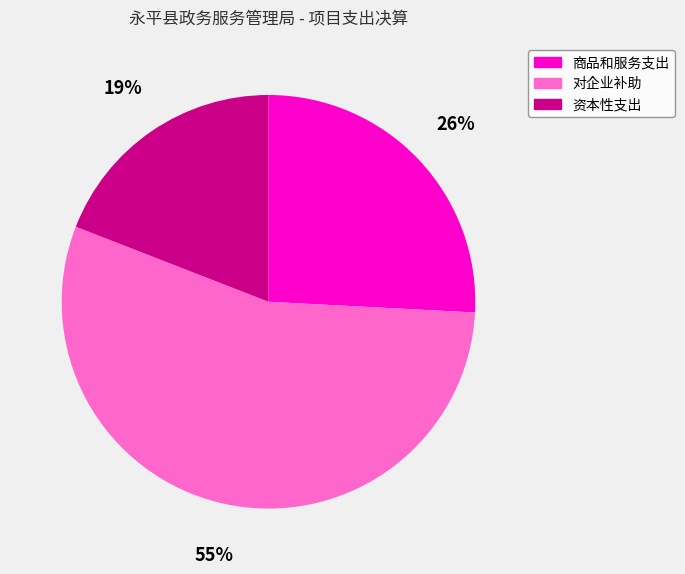

Do 对企业补助 and 资本性支出 together represent more than half of the pie?

Yes